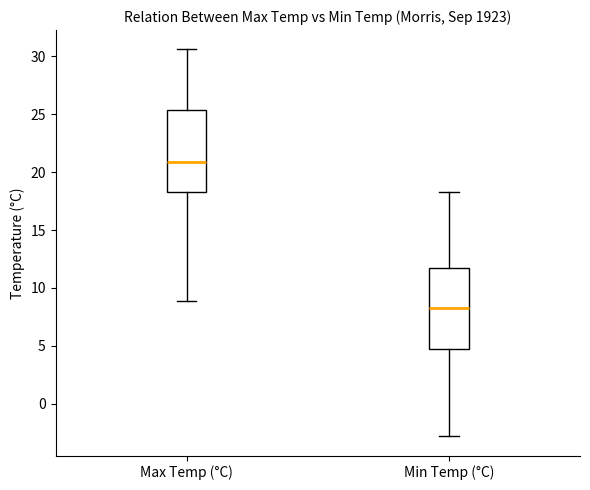

Which box has the highest median line?

Max Temp (°C)